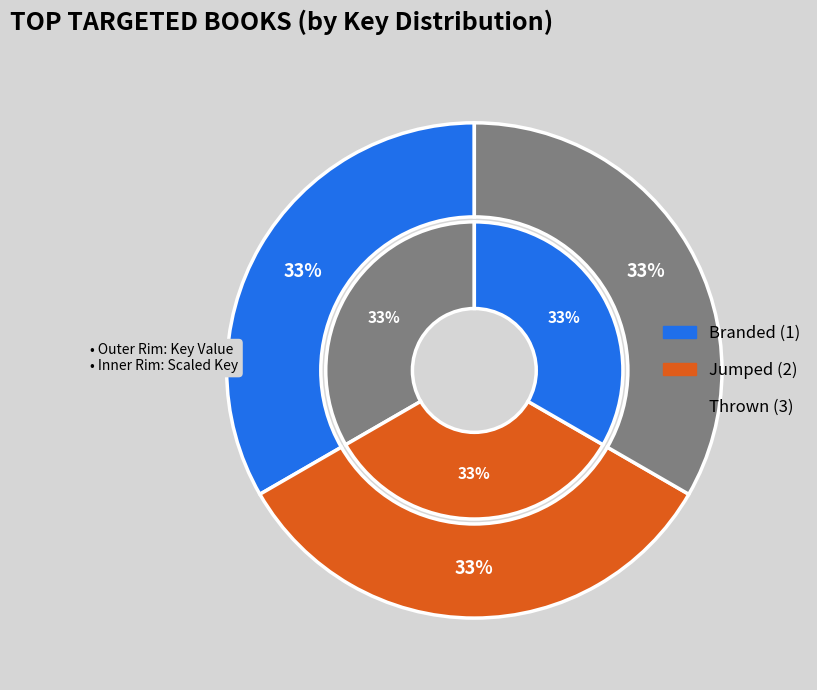

What percentage is the Jumped (2) slice, to the nearest percent?

33%